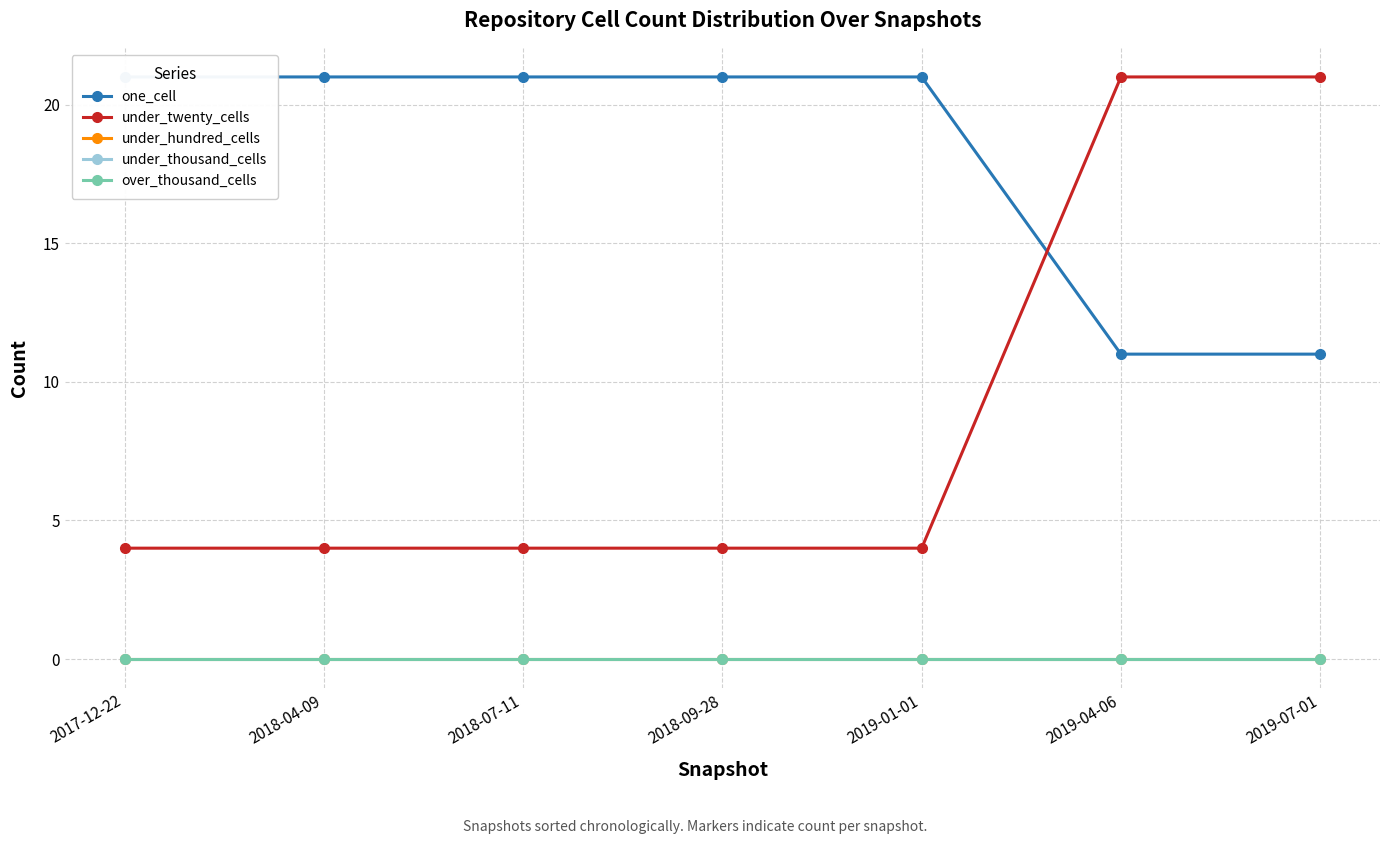

Between 2017-12-22 and 2019-04-06, which is larger?

2017-12-22